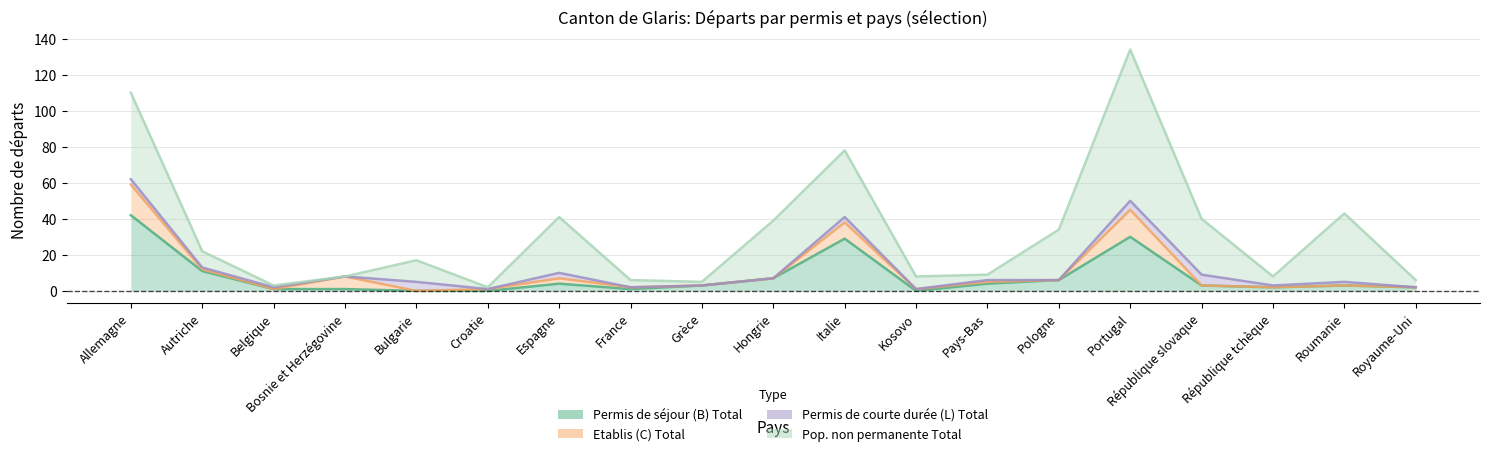

Reading right to left, list all the values displayed in this chart.

Permis de séjour (B) Total: Royaume-Uni=2	Roumanie=3	République tchèque=2	République slovaque=3	Portugal=30	Pologne=6	Pays-Bas=4	Kosovo=0	Italie=29	Hongrie=7	Grèce=3	France=1	Espagne=4	Croatie=0	Bulgarie=0	Bosnie et Herzégovine=1	Belgique=1	Autriche=11	Allemagne=42
Etablis (C) Total: Royaume-Uni=0	Roumanie=0	République tchèque=0	République slovaque=0	Portugal=15	Pologne=0	Pays-Bas=1	Kosovo=1	Italie=9	Hongrie=0	Grèce=0	France=1	Espagne=3	Croatie=1	Bulgarie=0	Bosnie et Herzégovine=7	Belgique=0	Autriche=1	Allemagne=17
Permis de courte durée (L) Total: Royaume-Uni=0	Roumanie=2	République tchèque=1	République slovaque=6	Portugal=5	Pologne=0	Pays-Bas=1	Kosovo=0	Italie=3	Hongrie=0	Grèce=0	France=0	Espagne=3	Croatie=0	Bulgarie=5	Bosnie et Herzégovine=0	Belgique=1	Autriche=1	Allemagne=3
Pop. non permanente Total: Royaume-Uni=4	Roumanie=38	République tchèque=5	République slovaque=31	Portugal=84	Pologne=28	Pays-Bas=3	Kosovo=7	Italie=37	Hongrie=32	Grèce=2	France=4	Espagne=31	Croatie=1	Bulgarie=12	Bosnie et Herzégovine=0	Belgique=1	Autriche=9	Allemagne=48